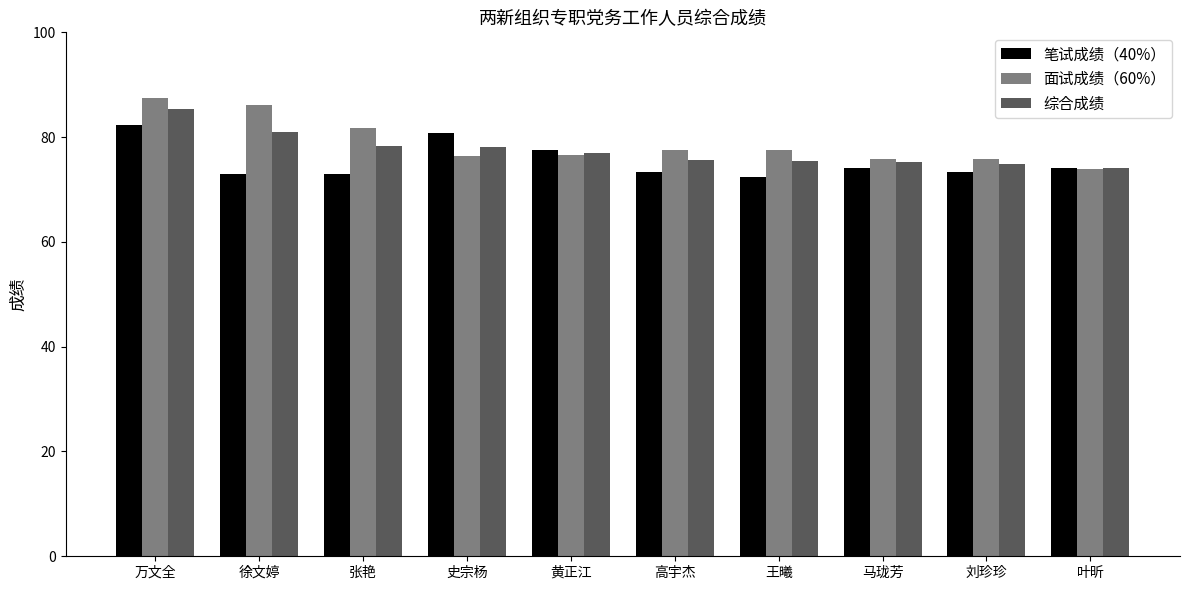

At which category is the sum across all series the highest?

万文全